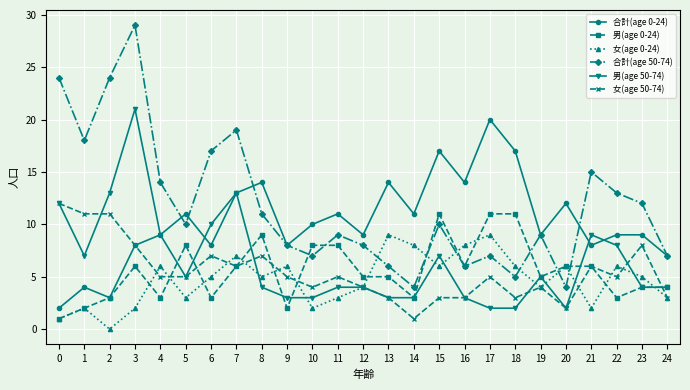

True or false: 合計(age 0-24) has a value of 14 at 8.

True